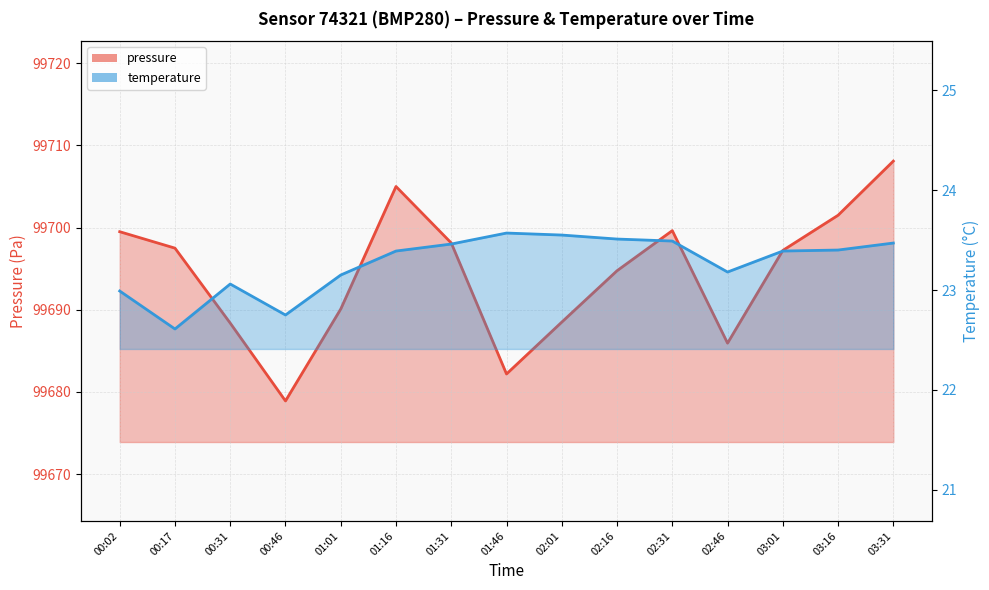

Rank the series at 00:31 from highest to lowest value.

pressure, temperature